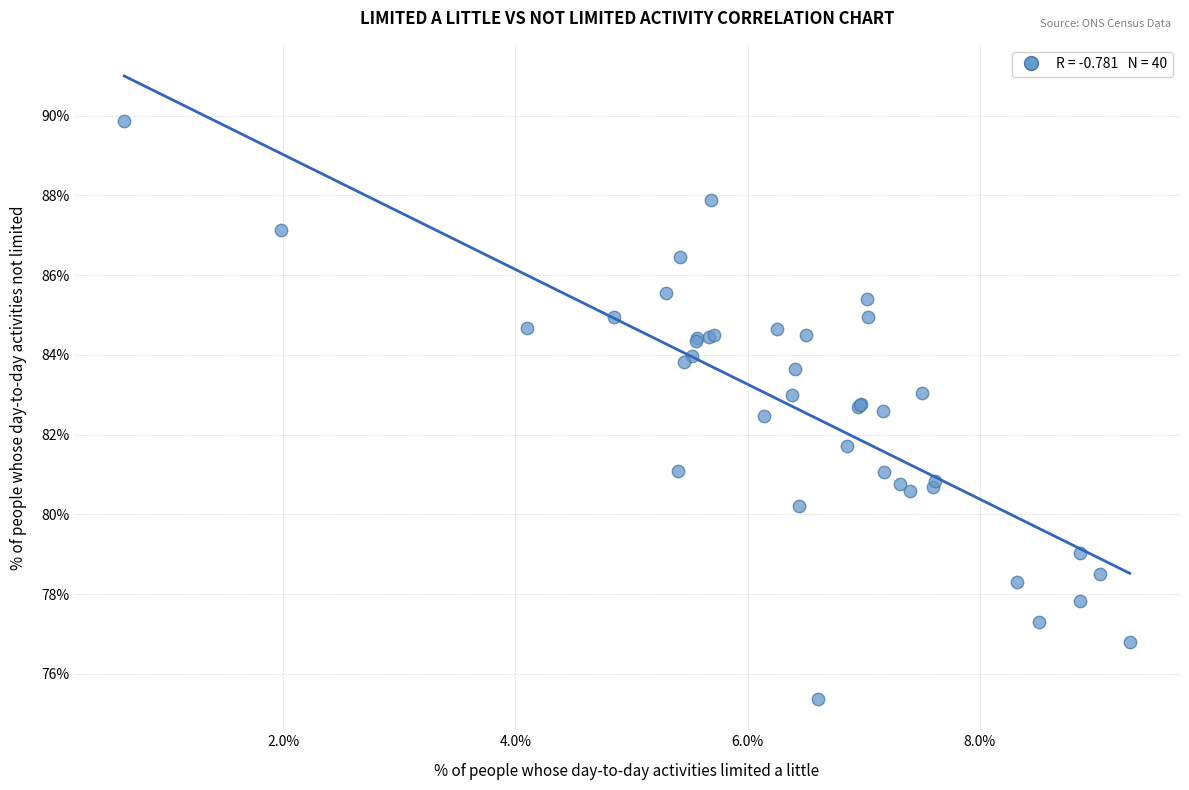

What Y value in the scatter plot is closest to 82?

81.7